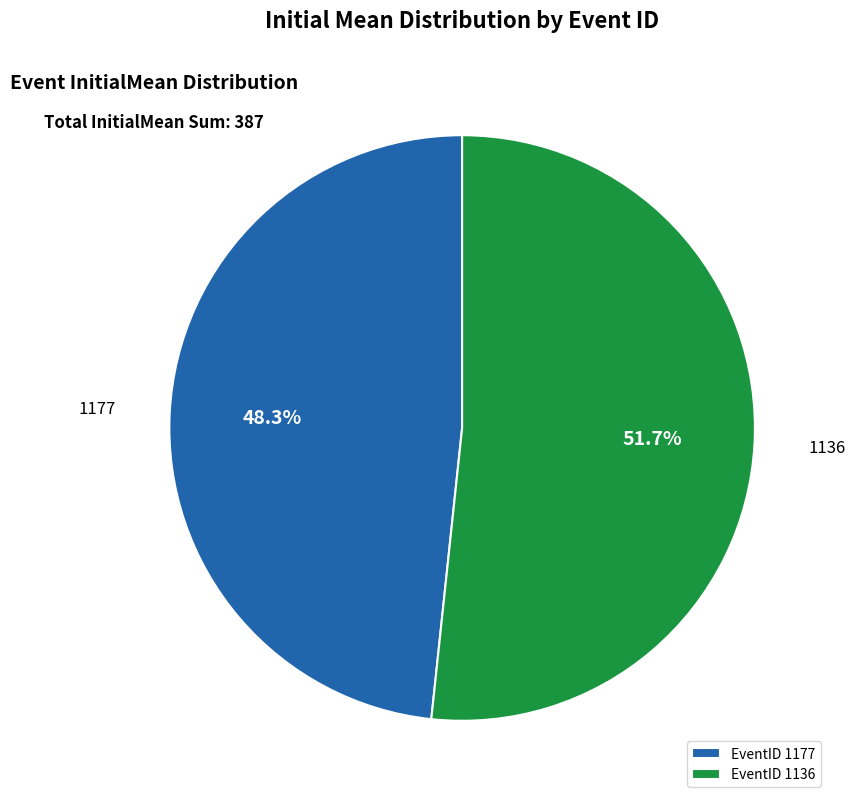

What is the largest slice in the pie chart?

1136